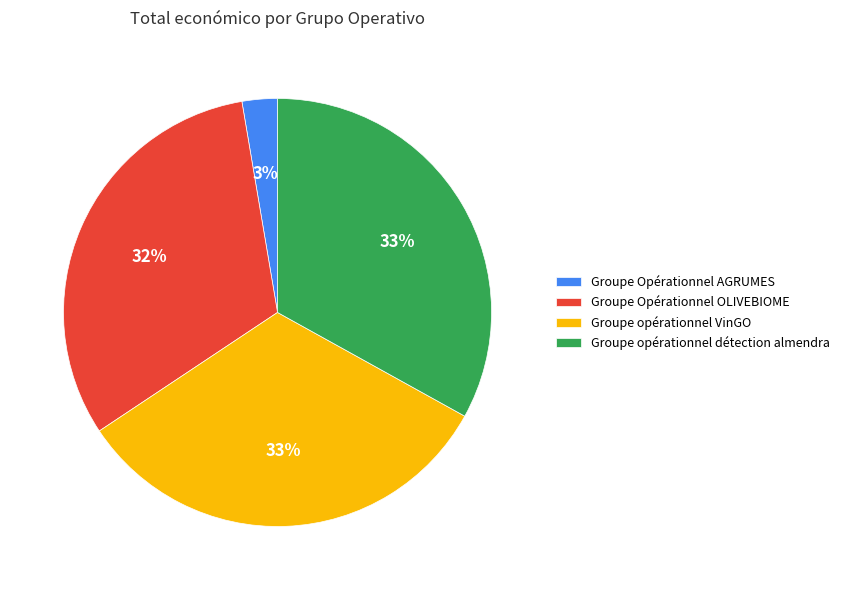

What percentage is the Groupe opérationnel VinGO slice, to the nearest percent?

33%